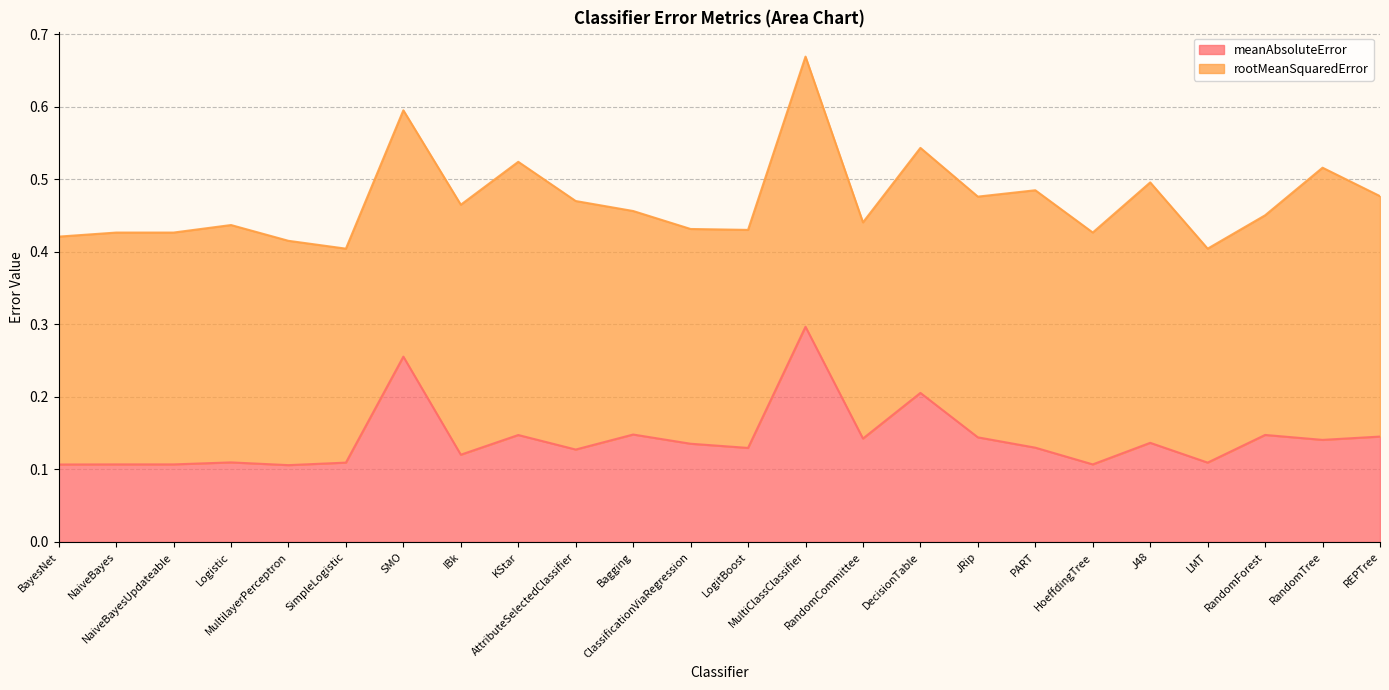

Which has a higher value, BayesNet or LogitBoost?

LogitBoost